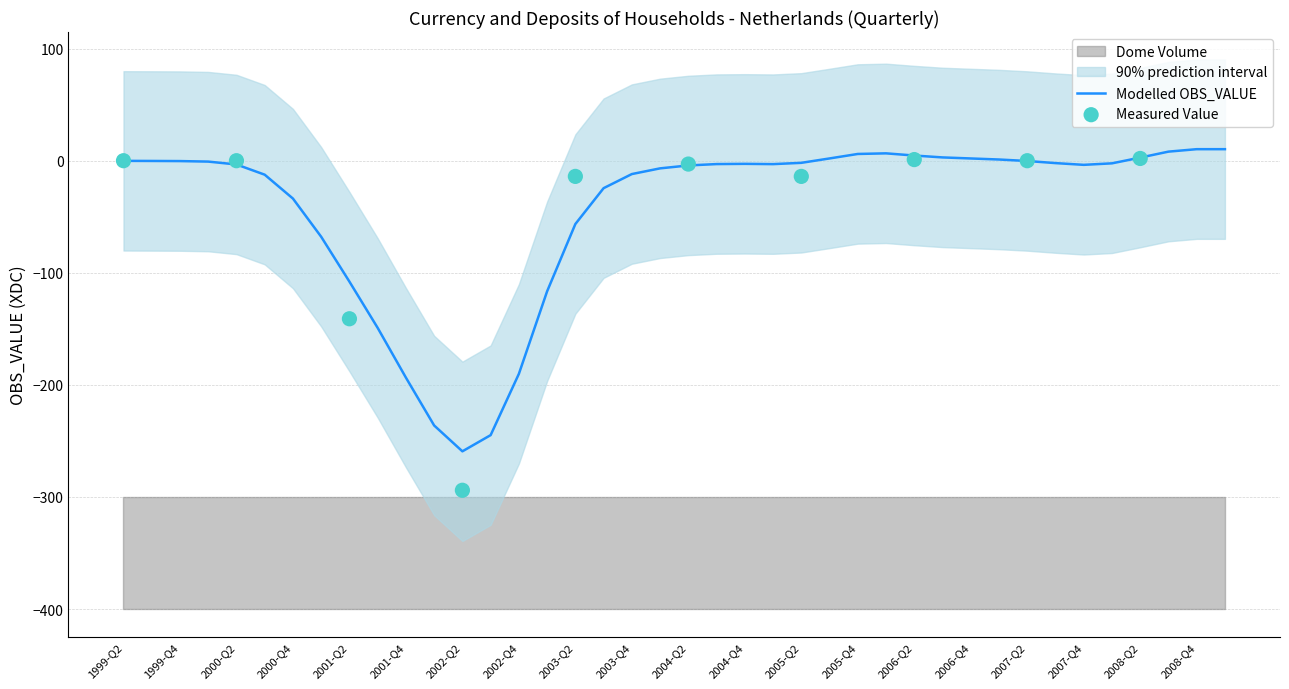

What is the minimum value for Modelled OBS_VALUE?

-259.3